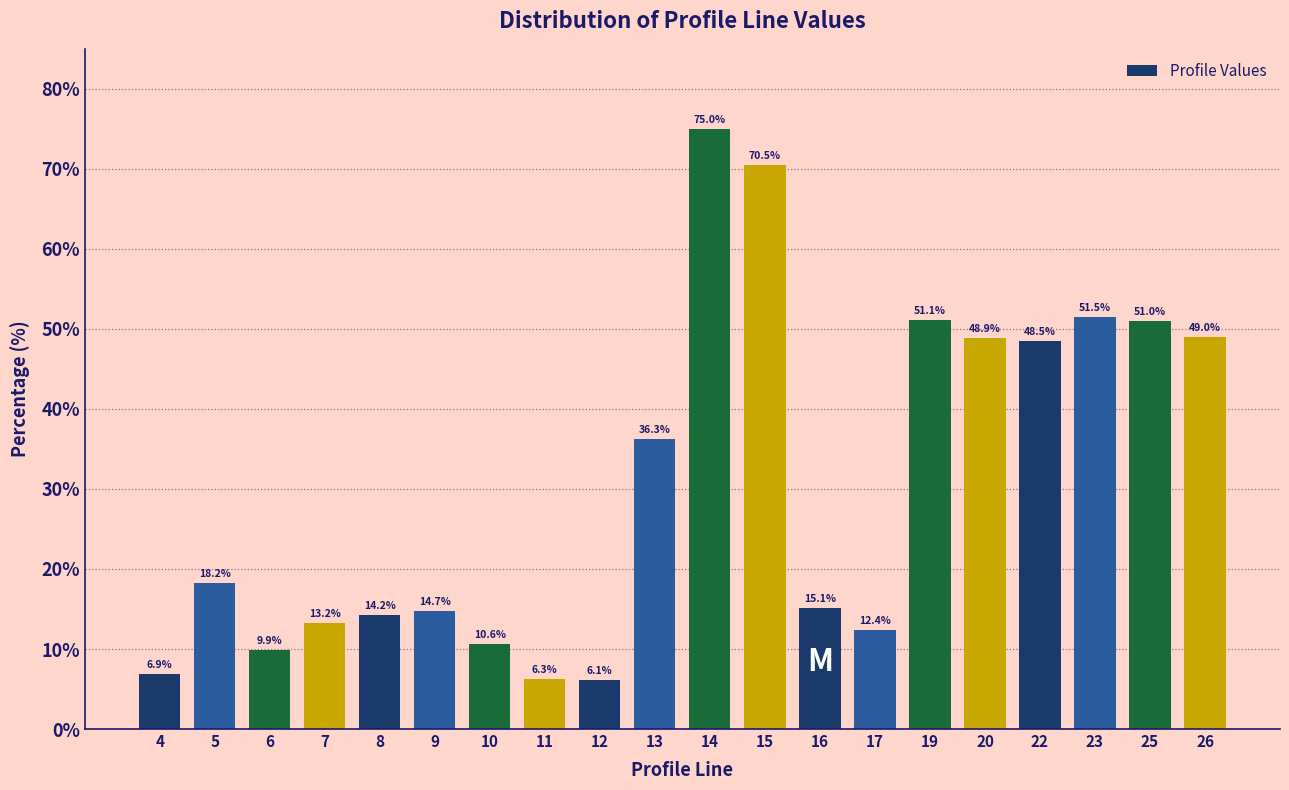

Reading left to right, extract all data points from this chart.

6.9	18.2	9.9	13.2	14.2	14.7	10.6	6.3	6.1	36.3	75.0	70.5	15.1	12.4	51.1	48.9	48.5	51.5	51.0	49.0